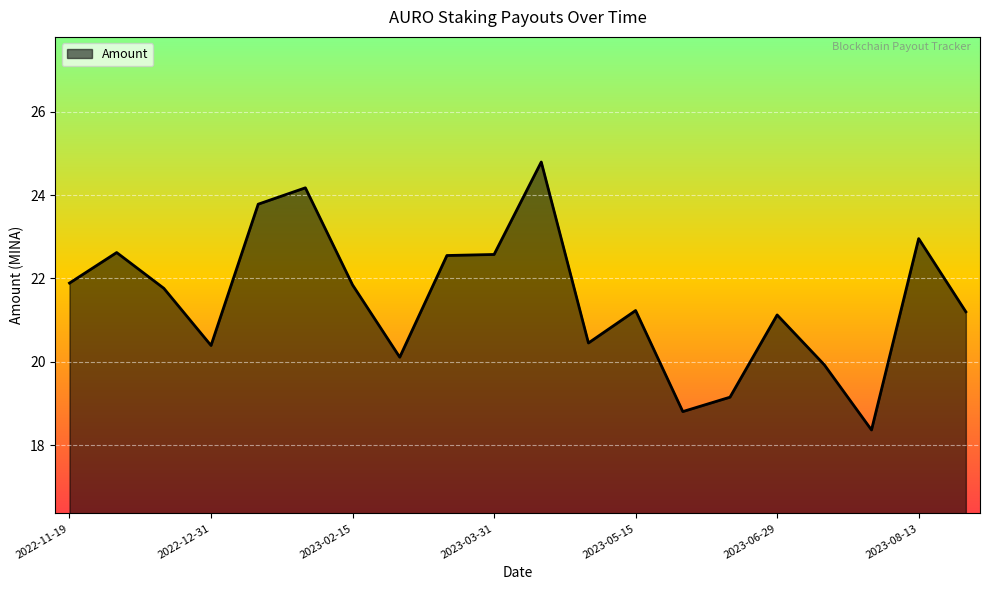

What is the smallest value displayed?

18.4